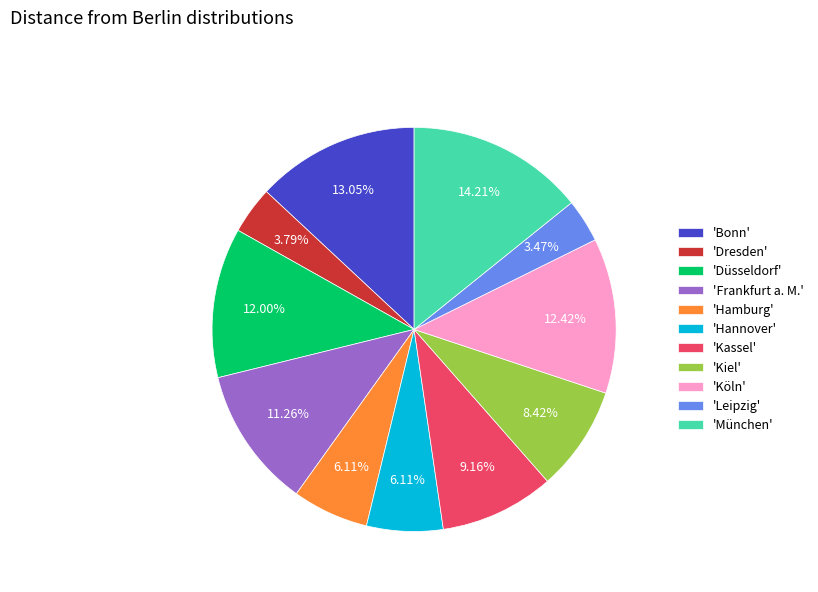

Count the number of slices in the pie.

11